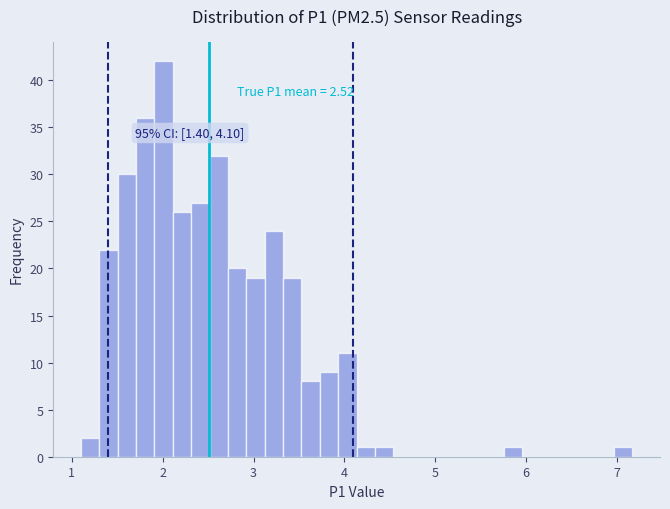

Around what value on the x-axis is the tallest bar? Give the approximate position of its centre, as read against the axis.

2.0